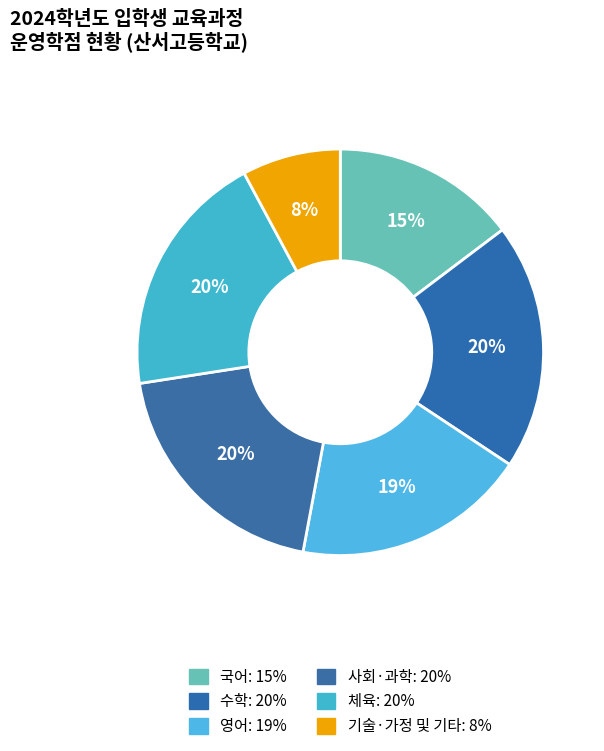

How many segments does this pie chart have?

6